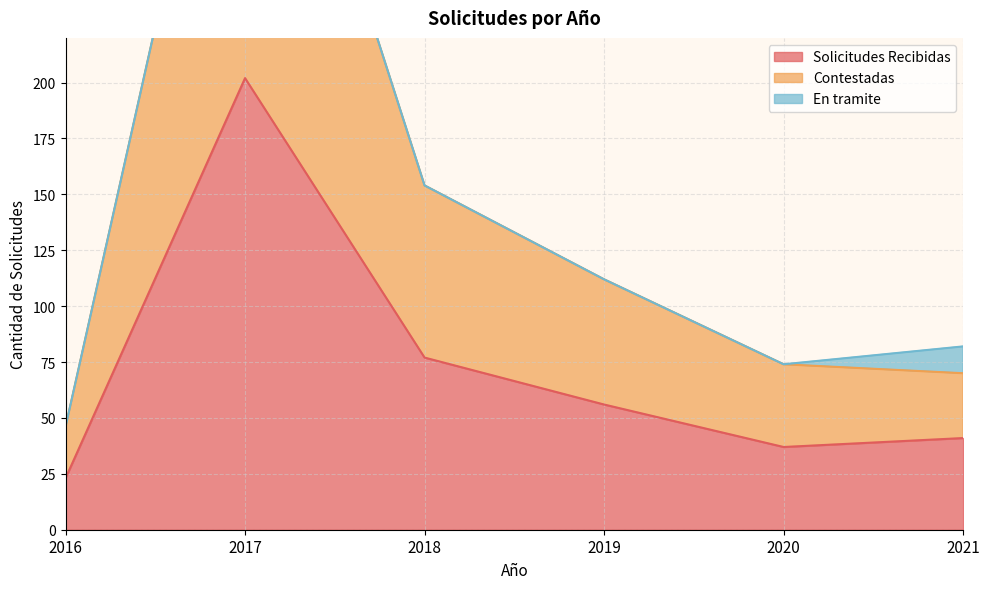

Where is Solicitudes Recibidas nearest to the value 112?

2018